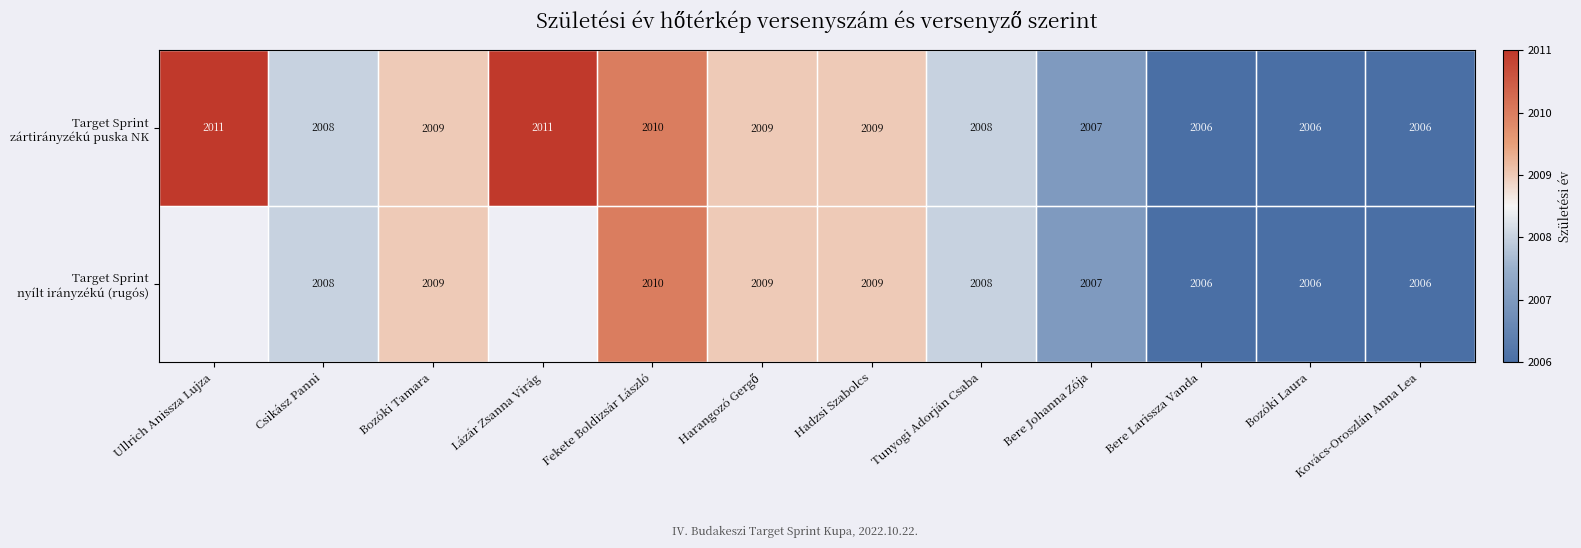

What is the total value across all series at Kovács-Oroszlán Anna Lea?

4012